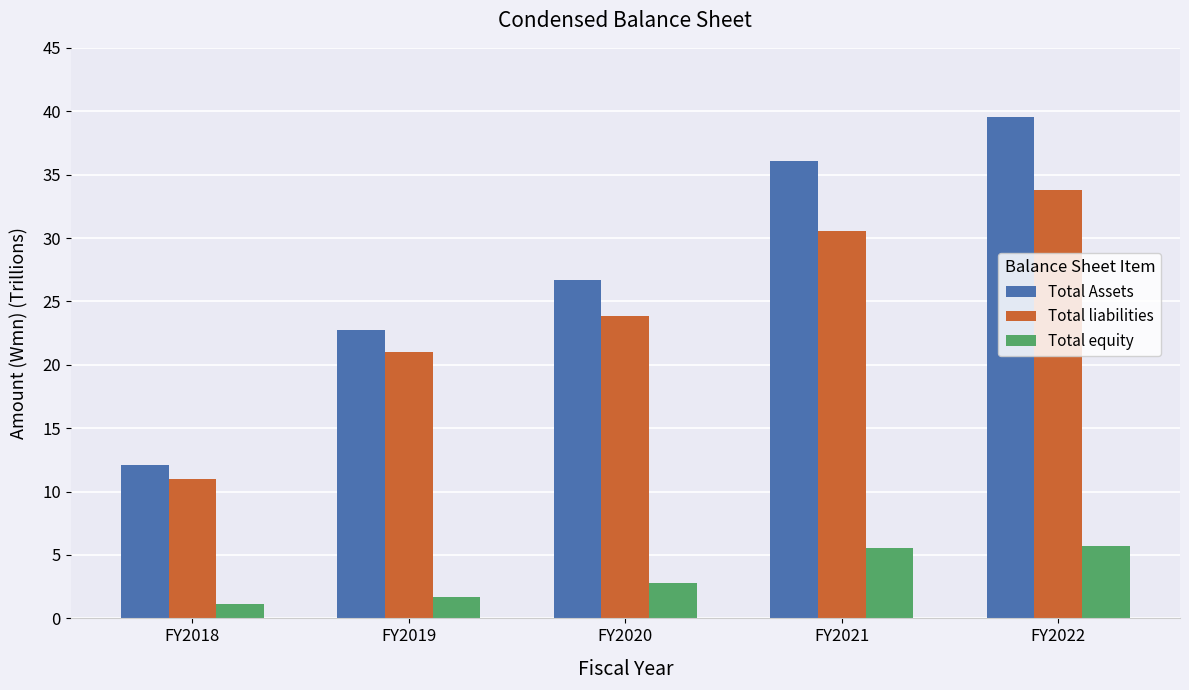

How many values in the Total Assets series exceed 26?

3